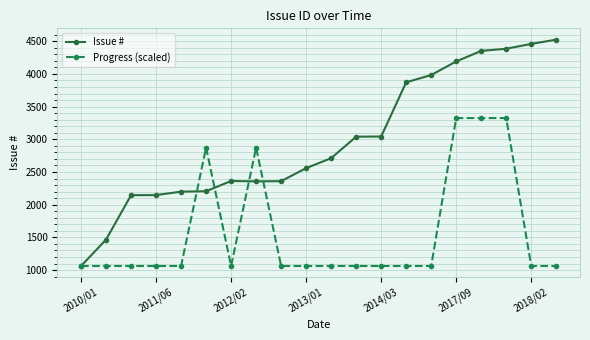

True or false: Issue # and Progress (scaled) intersect in this chart.

True